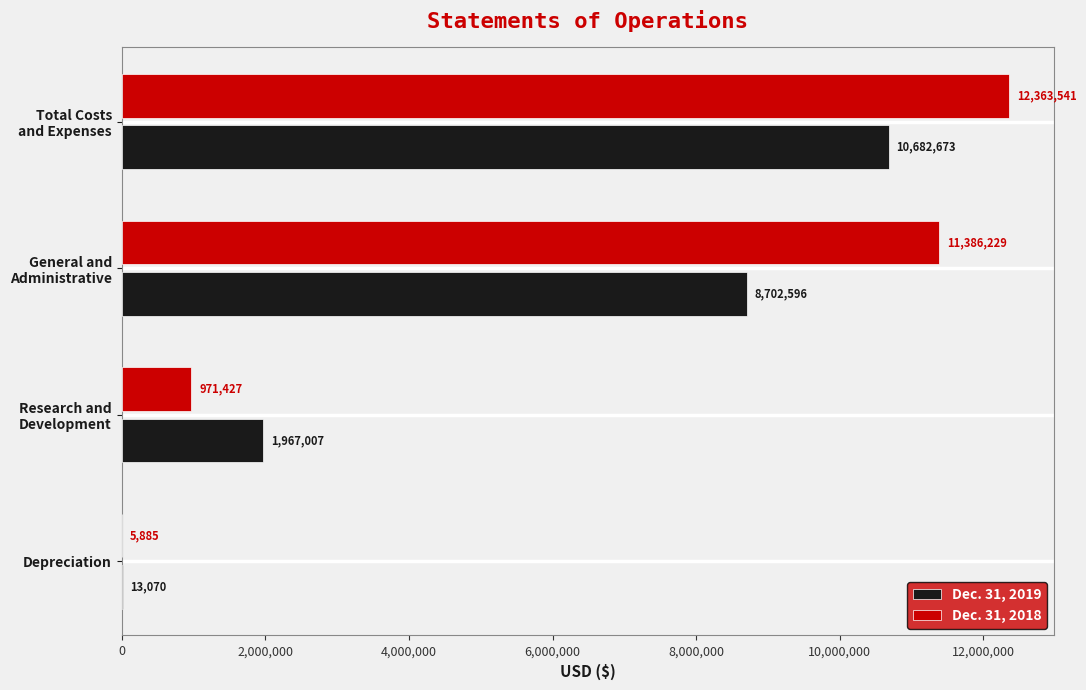

The Dec. 31, 2018 series shows 5885 at Depreciation. True or false?

True